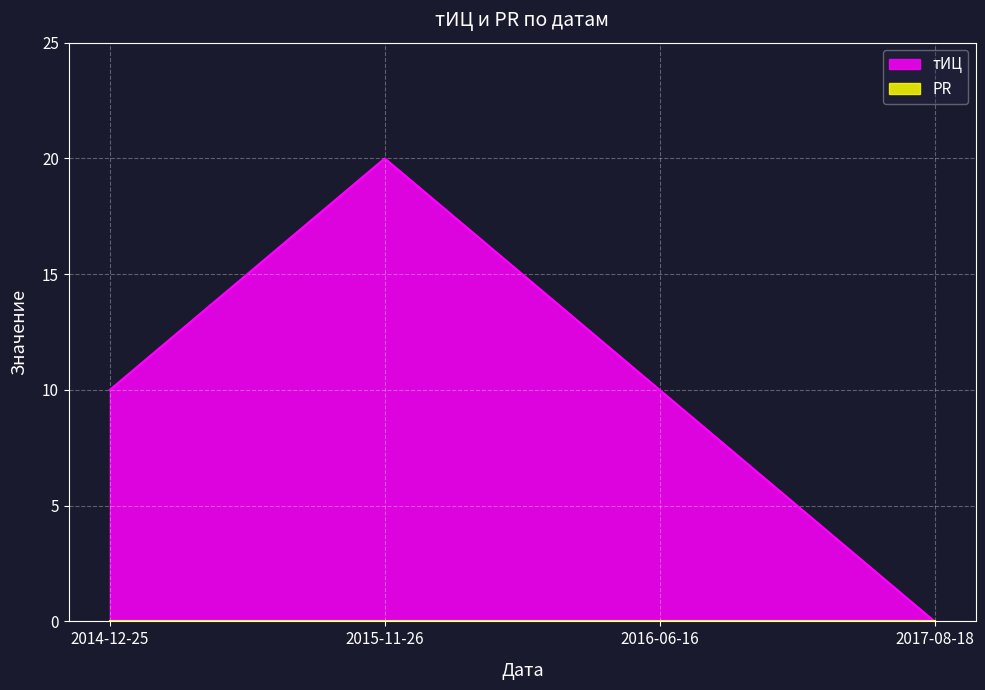

List the labels in order of value, largest first.

2015-11-26, 2014-12-25, 2016-06-16, 2017-08-18